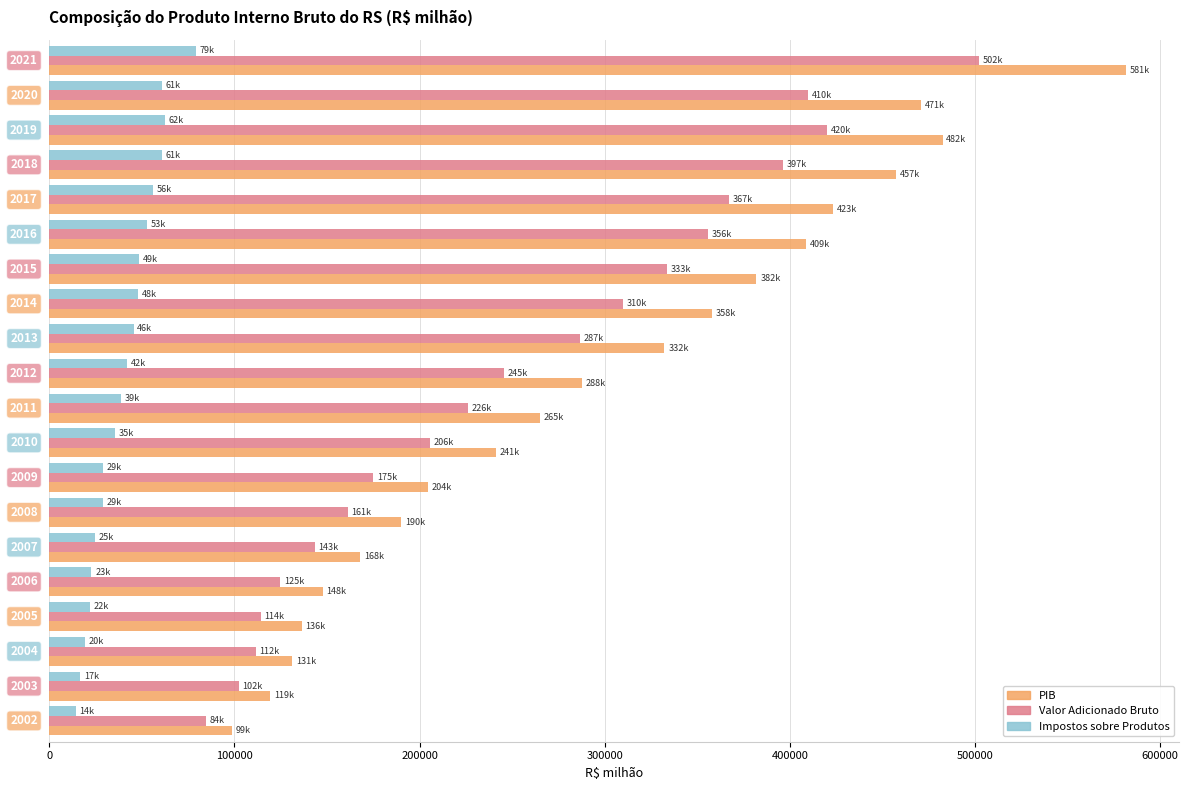

What is the difference between the maximum and minimum values in the PIB series?

482436.5